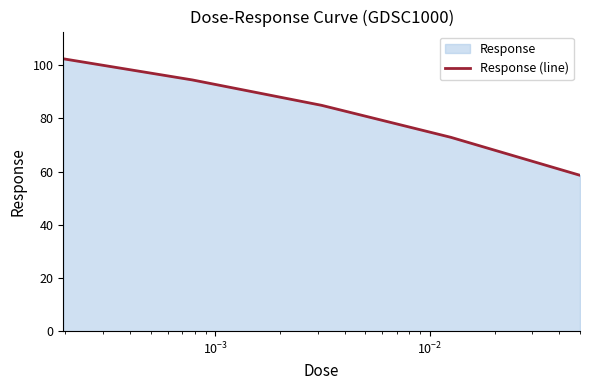

What is the maximum value shown in the chart?

102.4